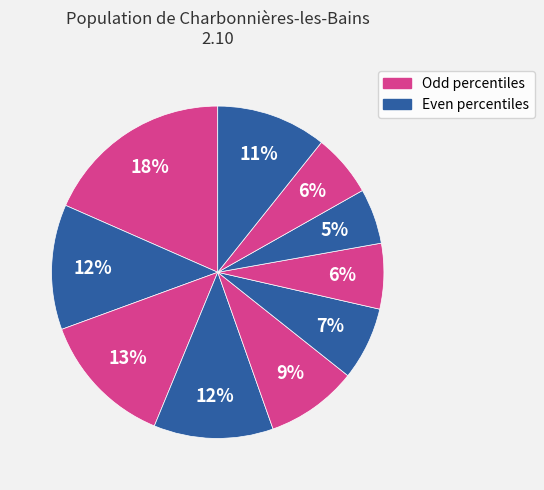

Which category has the biggest portion of the pie?

pct05